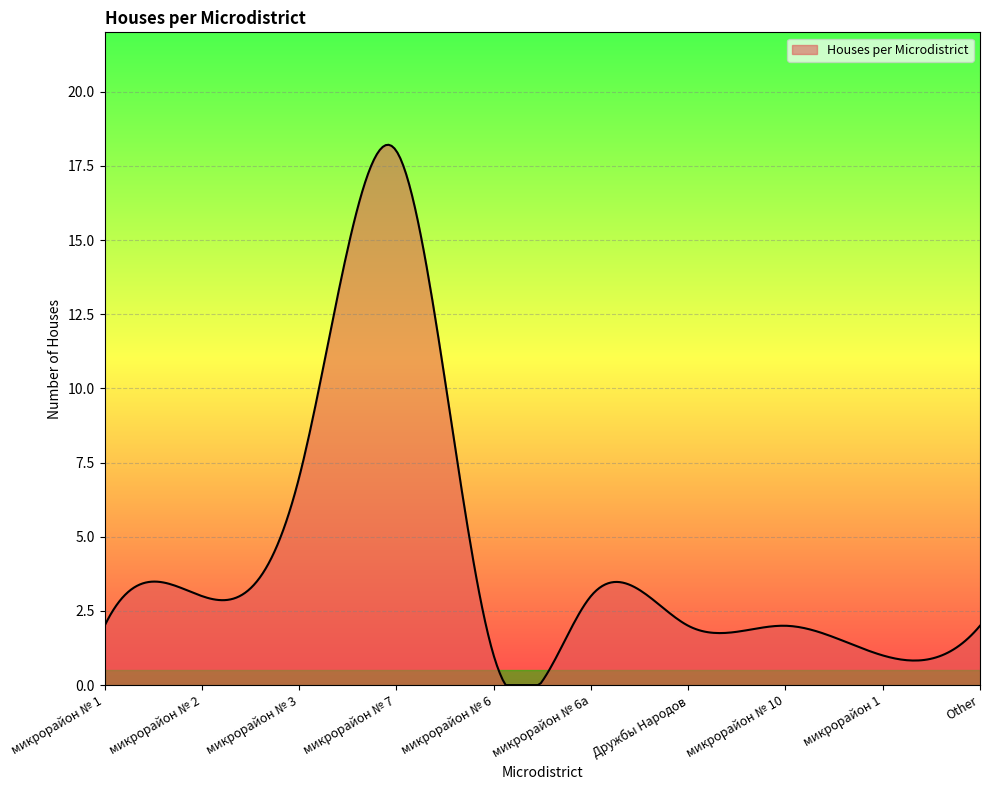

What is the maximum value shown in the chart?

18.2